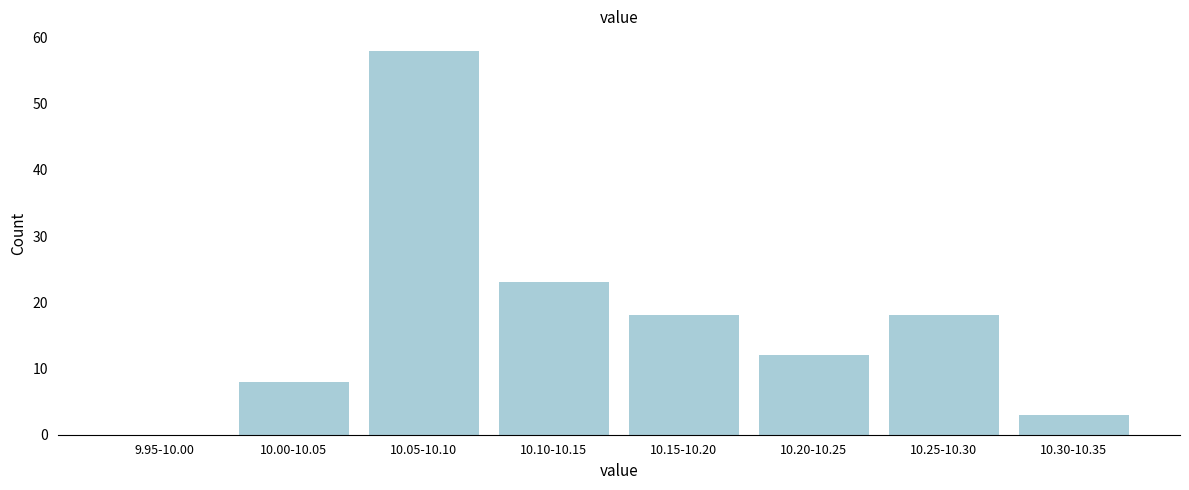

Reading left to right, transcribe all the data shown in this chart.

9.95-10.00=0	10.00-10.05=8	10.05-10.10=58	10.10-10.15=23	10.15-10.20=18	10.20-10.25=12	10.25-10.30=18	10.30-10.35=3